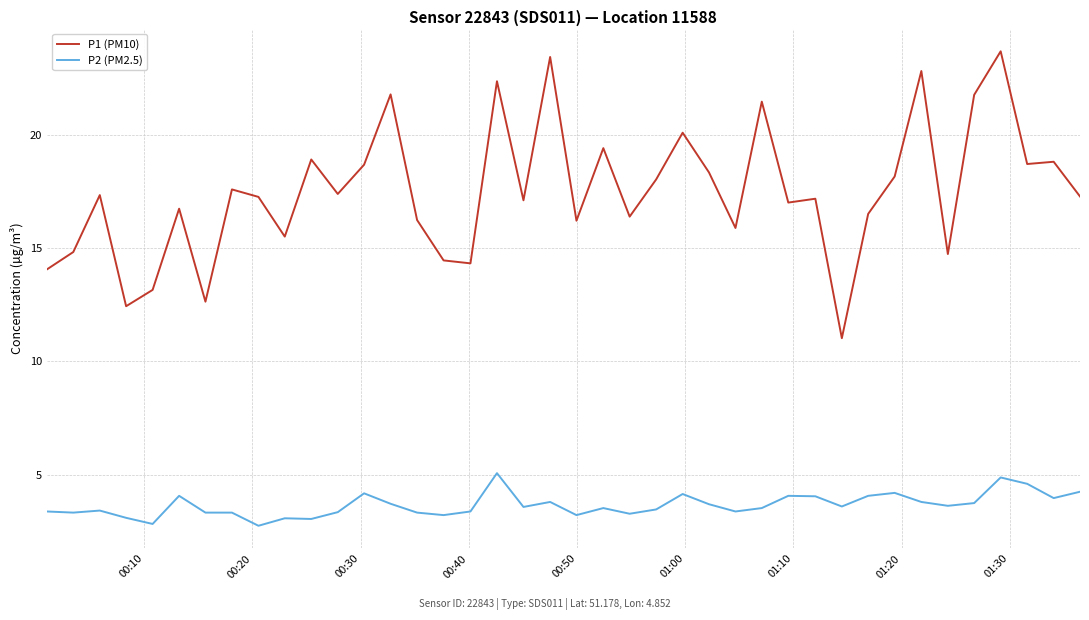

What is the minimum value shown in the chart?

2.8